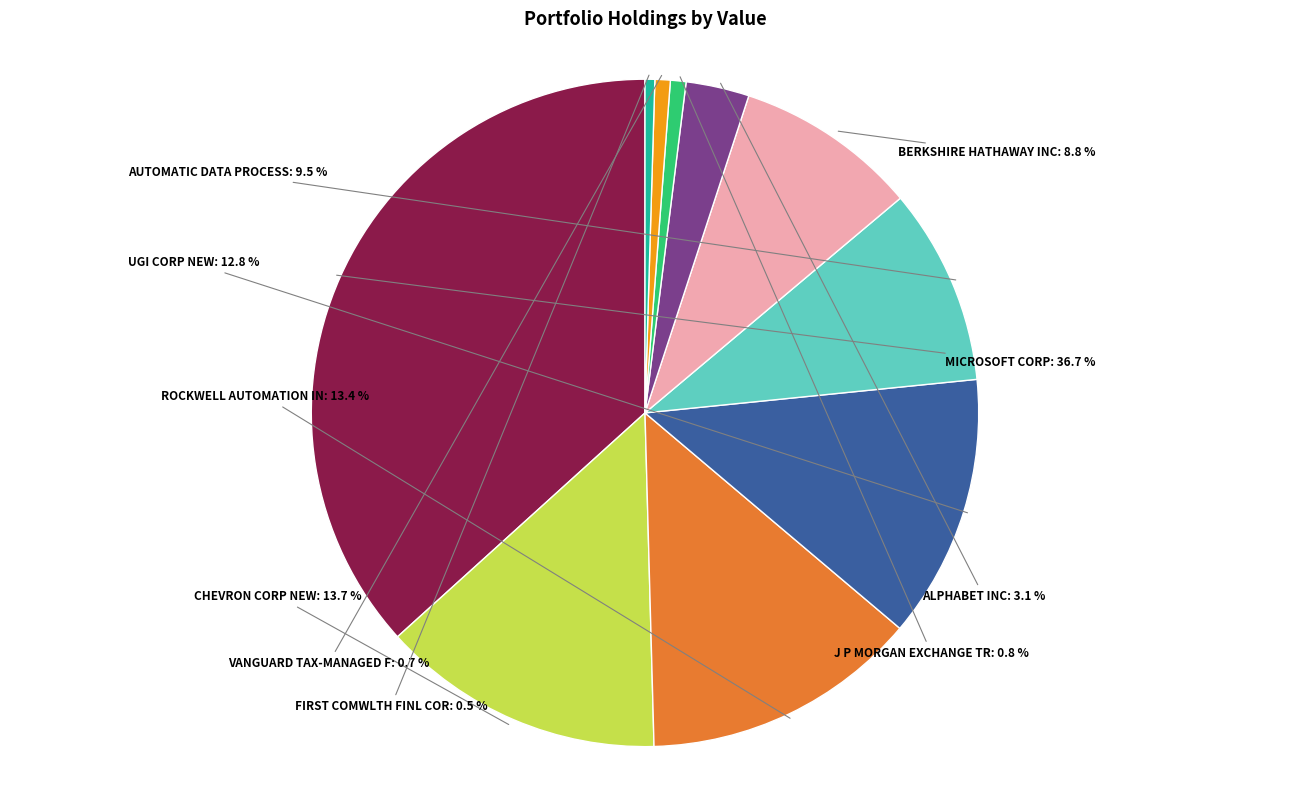

Does any single category account for the majority?

No